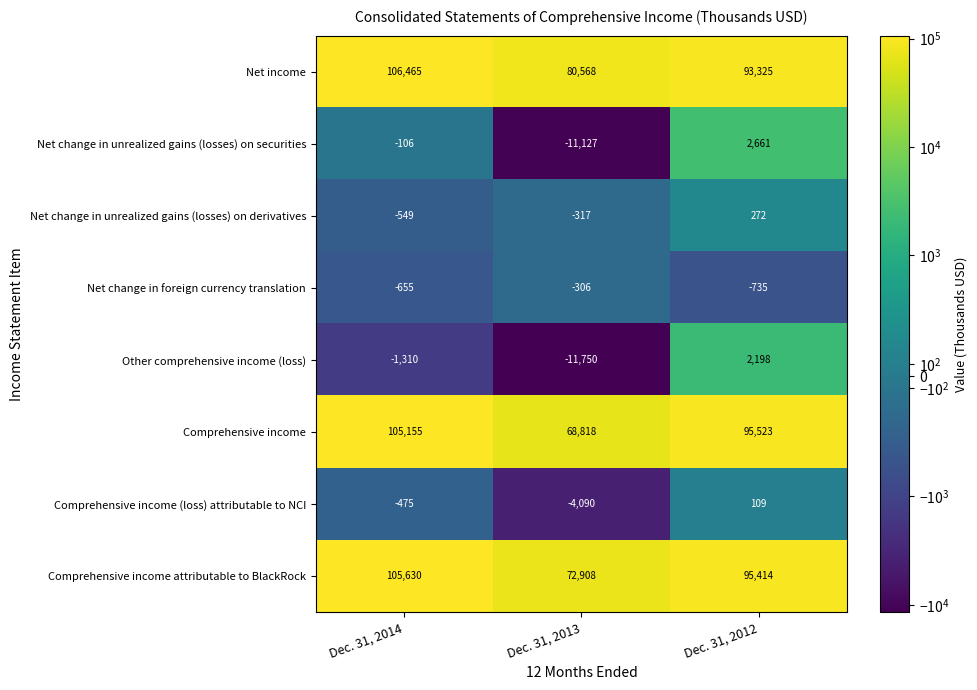

Reading left to right, transcribe all the data shown in this chart.

Net income: 106465	80568	93325
Net change in unrealized gains (losses) on securities: -106	-11127	2661
Net change in unrealized gains (losses) on derivatives: -549	-317	272
Net change in foreign currency translation: -655	-306	-735
Other comprehensive income (loss): -1310	-11750	2198
Comprehensive income: 105155	68818	95523
Comprehensive income (loss) attributable to NCI: -475	-4090	109
Comprehensive income attributable to BlackRock: 105630	72908	95414